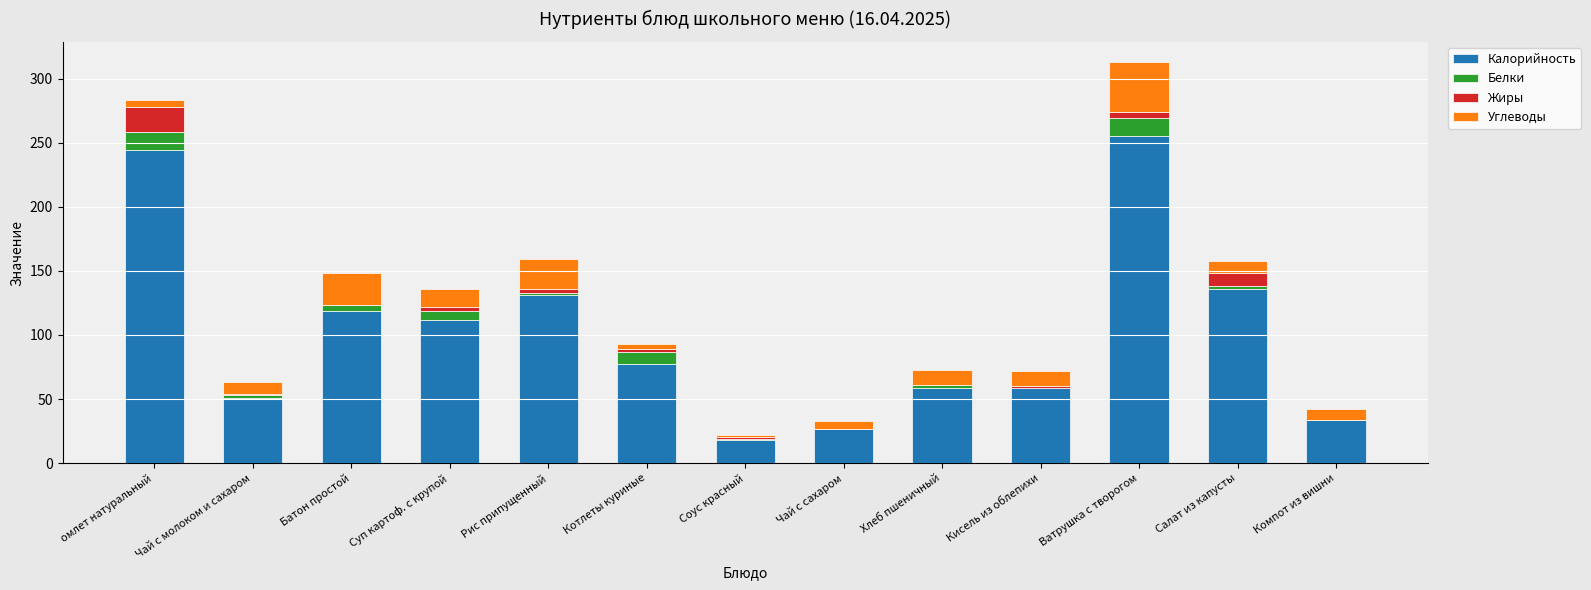

True or false: Калорийность has a value of 13 at Компот из вишни.

False